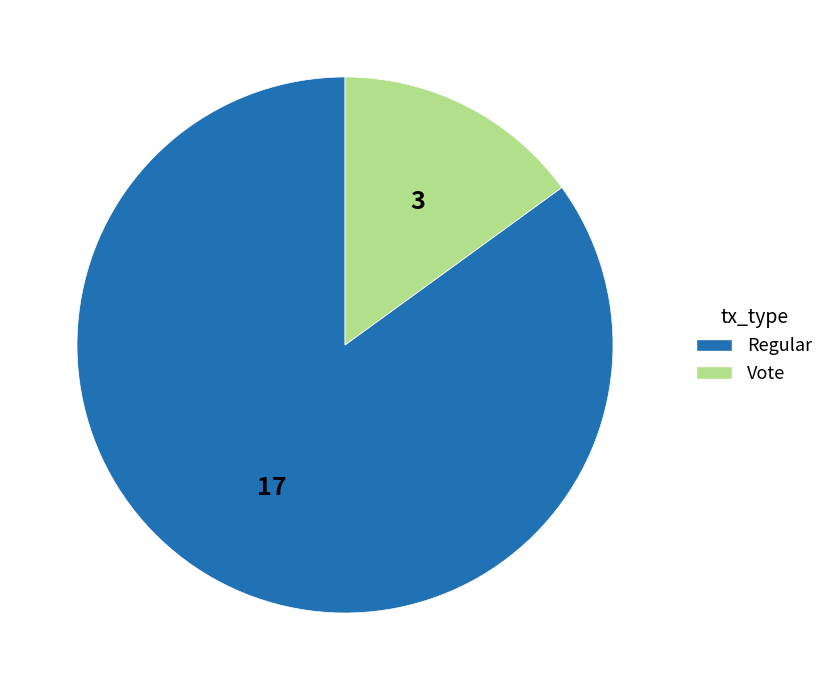

Is there any slice that represents more than half of the pie?

Yes